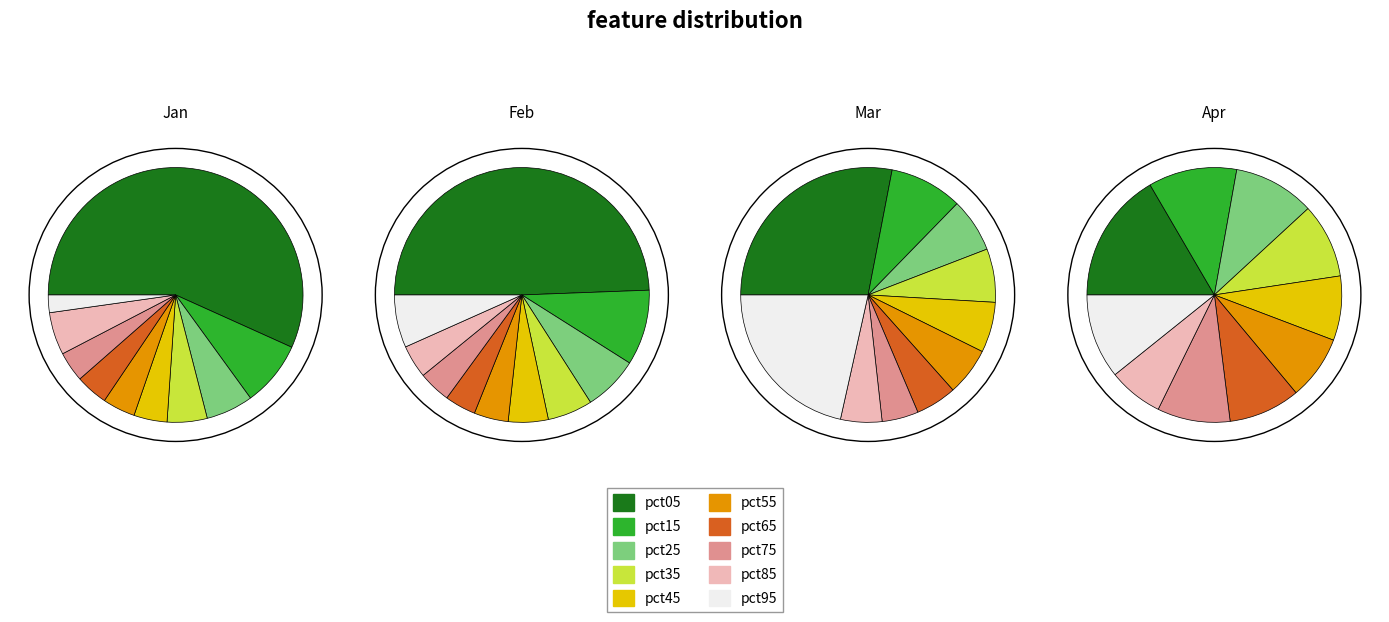

How many slices are in this pie chart?

10